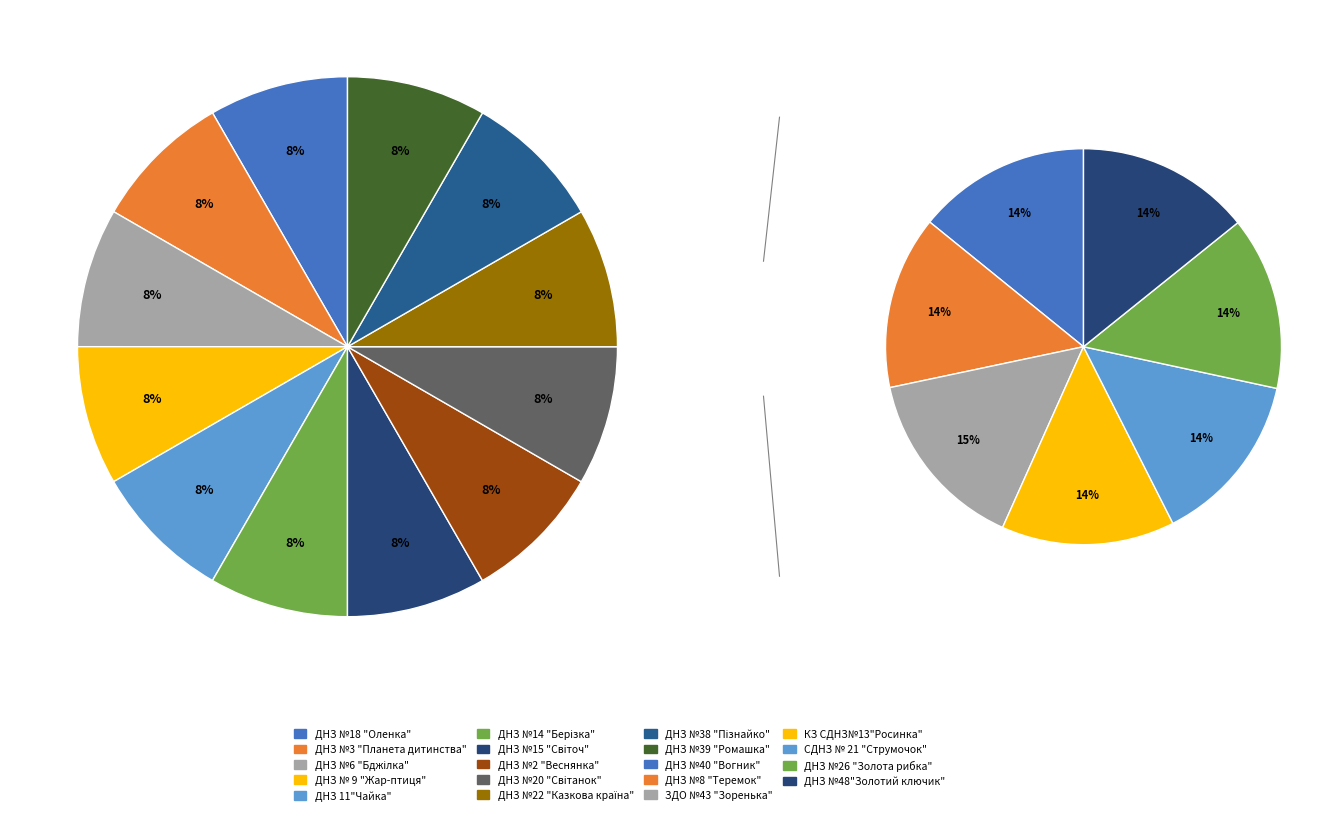

Rank the categories by value from lowest to highest.

ДНЗ №15 "Світоч", ДНЗ №6 "Бджілка", ДНЗ №3 "Планета дитинства", ДНЗ №39 "Ромашка", ДНЗ № 9 "Жар-птиця", ДНЗ №20 "Світанок", ДНЗ №14 "Берізка", ДНЗ №18 "Оленка", ДНЗ 11"Чайка", ДНЗ №2 "Веснянка", ДНЗ №38 "Пізнайко", ДНЗ №22 "Казкова країна"